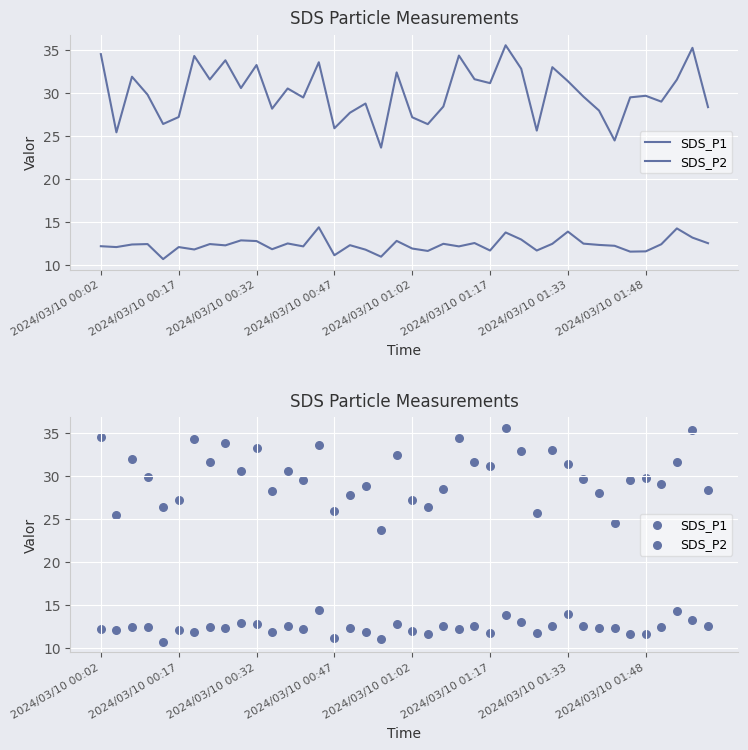

Which series has the widest spread of Y values?

SDS_P1